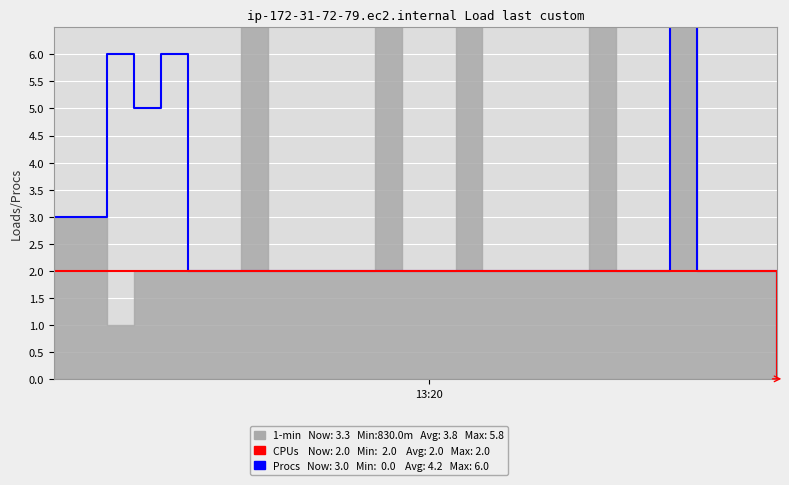

True or false: CPUs and Procs intersect in this chart.

False